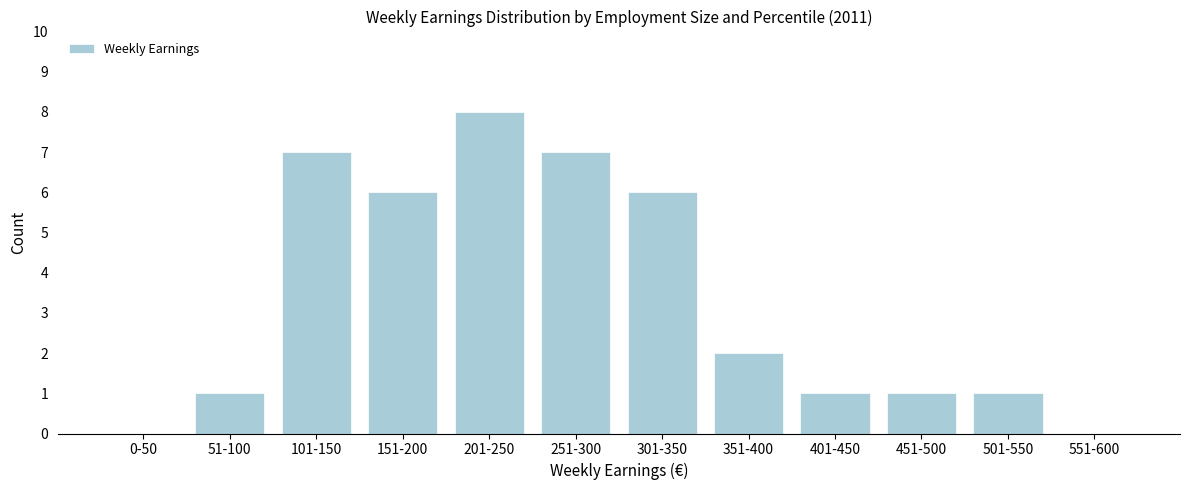

Reading left to right, list all the values displayed in this chart.

0-50=0	51-100=1	101-150=7	151-200=6	201-250=8	251-300=7	301-350=6	351-400=2	401-450=1	451-500=1	501-550=1	551-600=0